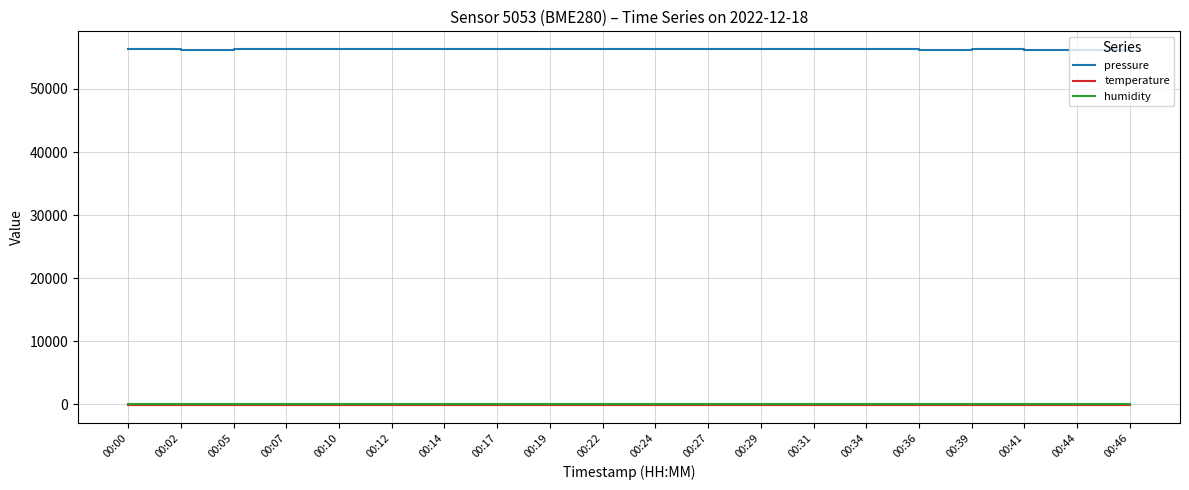

What is the maximum value shown in the chart?

56316.0